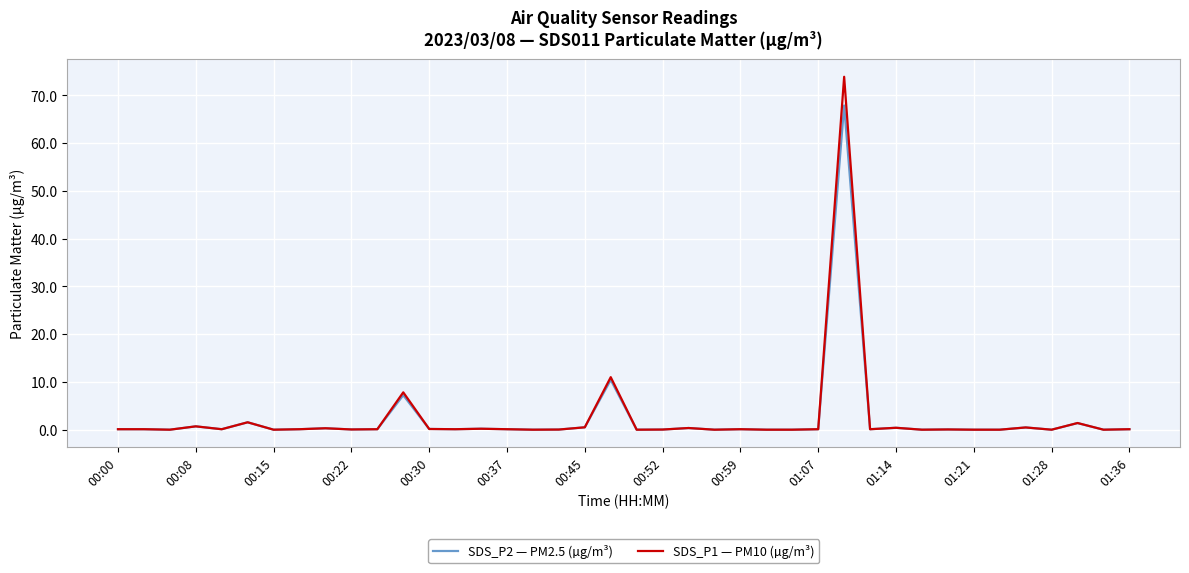

What is the highest value of the SDS_P1 — PM10 (µg/m³) series?

73.9